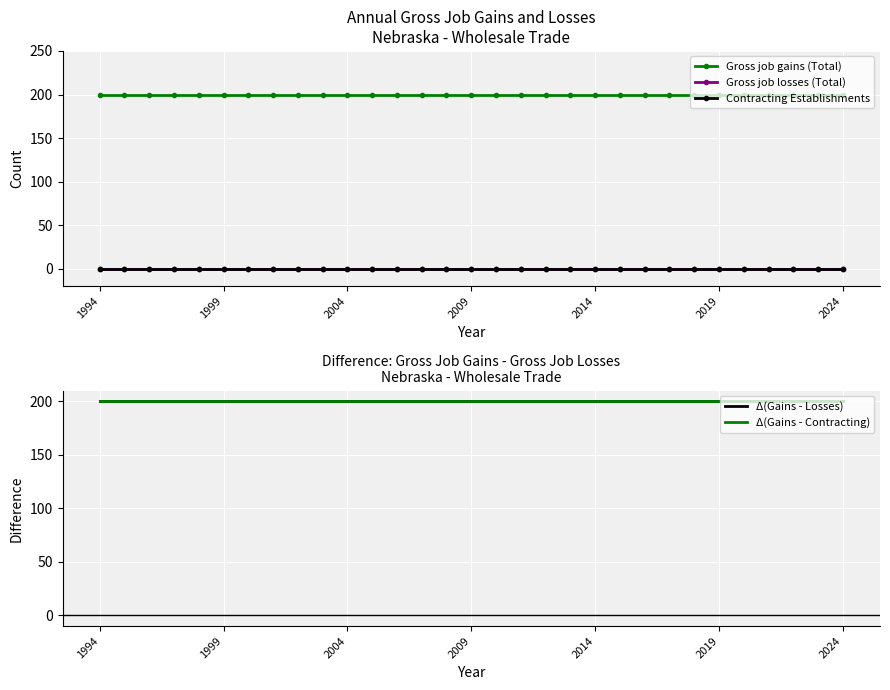

Which series has the widest spread of values?

Gross job gains (Total)